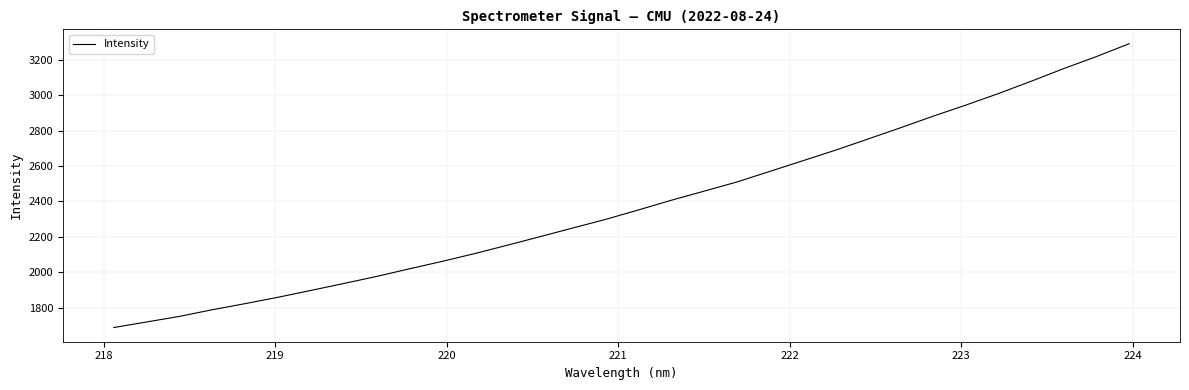

What is the maximum value shown in the chart?

3289.2